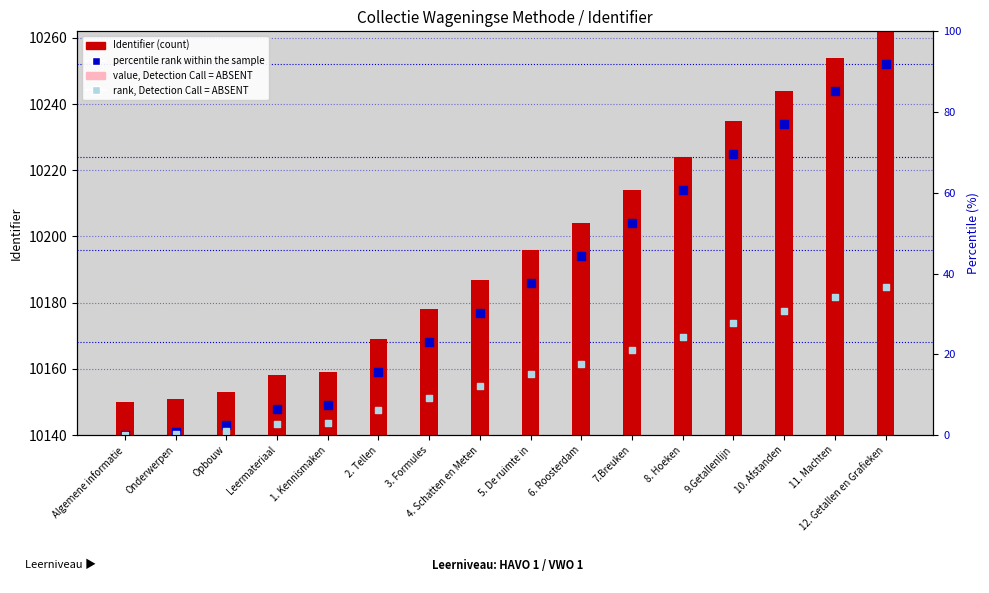

At how many categories does at least one series exceed 3745?

16